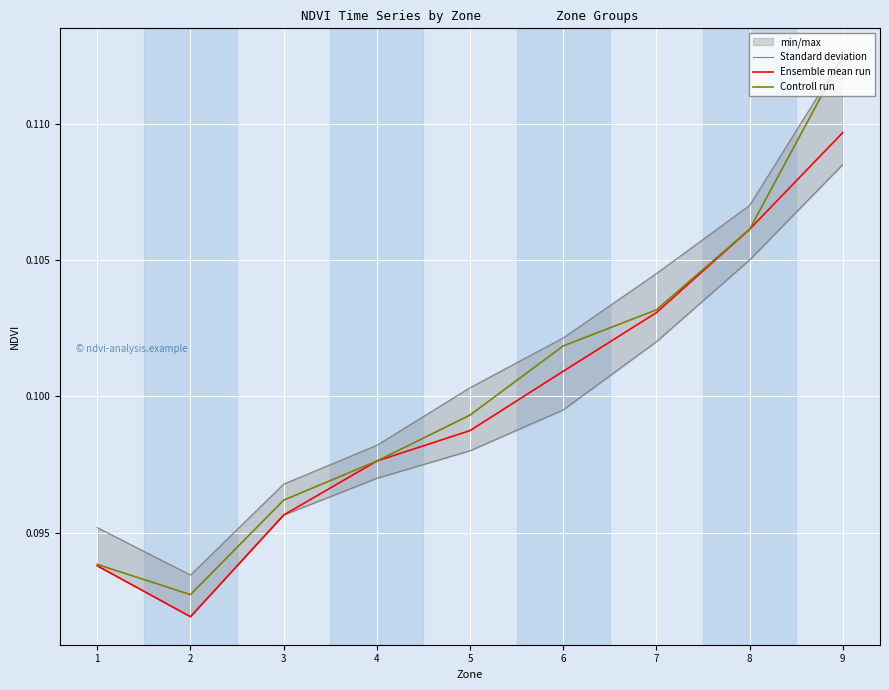

Rank the series by their maximum value, from highest to lowest.

Controll run, Ensemble mean run, Standard deviation